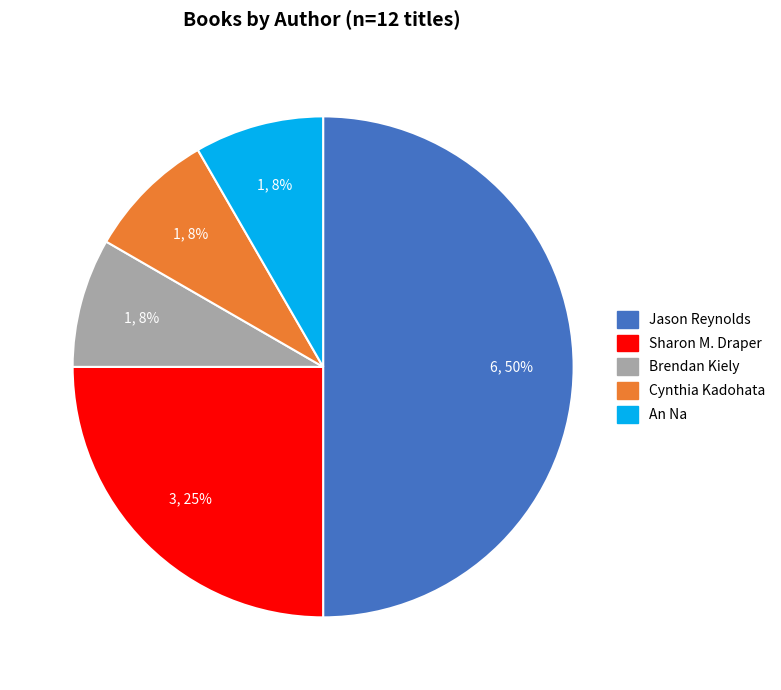

Do Sharon M. Draper and An Na together represent more than half of the pie?

No